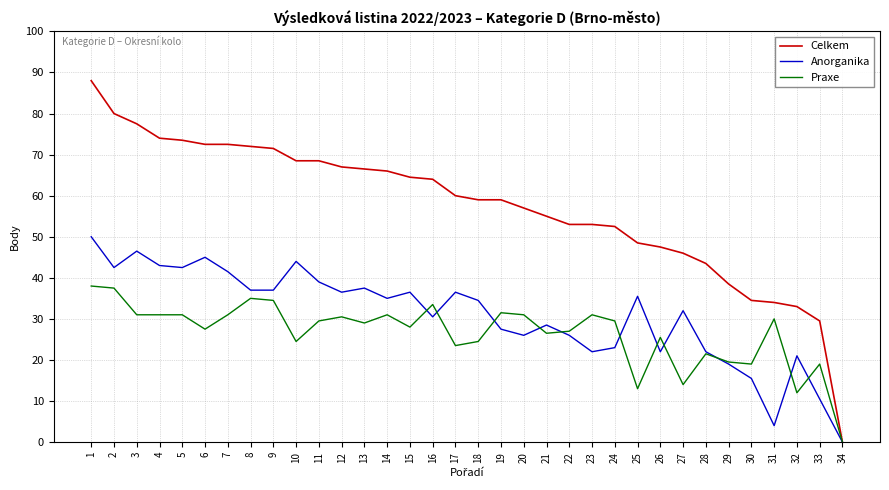

What is the approximate value of Praxe at 32?

12.0